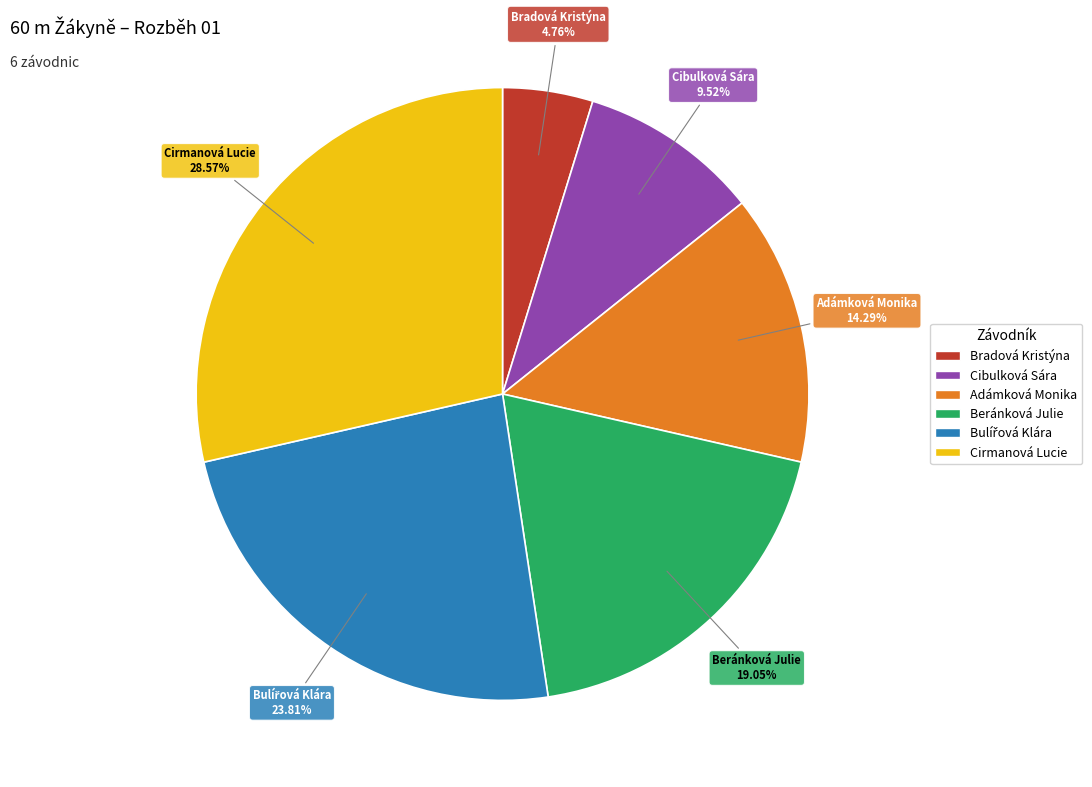

Which slice is the largest?

Cirmanová Lucie